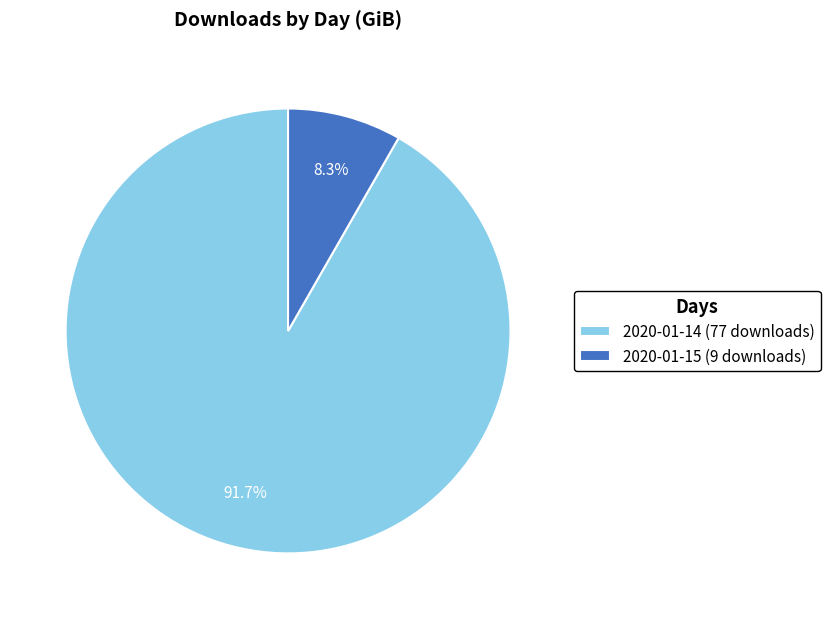

To the nearest percent, what portion does 2020-01-14 (77 downloads) represent?

92%